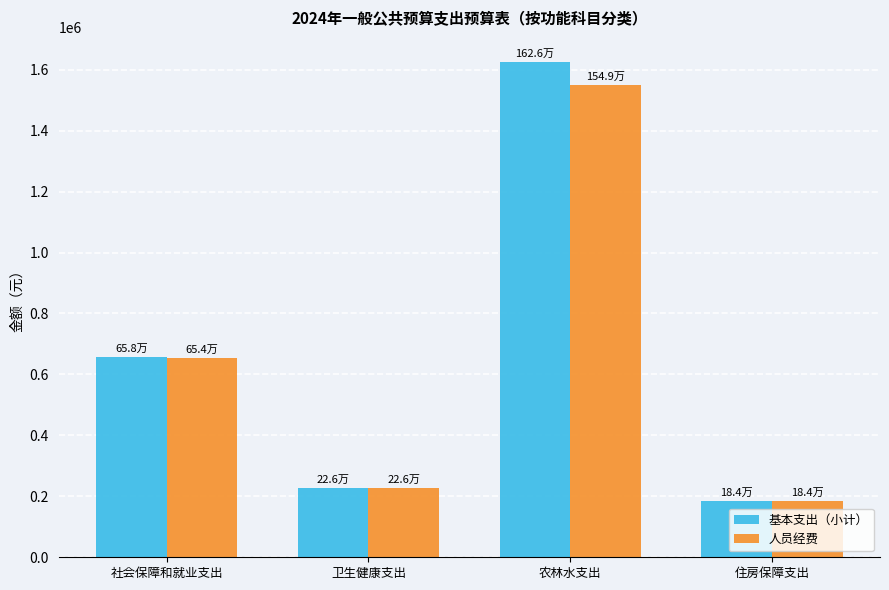

Reading left to right, transcribe all the data shown in this chart.

基本支出（小计）: 658138.3	226402.2	1626265.9	183648.0
人员经费: 653938.3	226402.2	1549105.9	183648.0